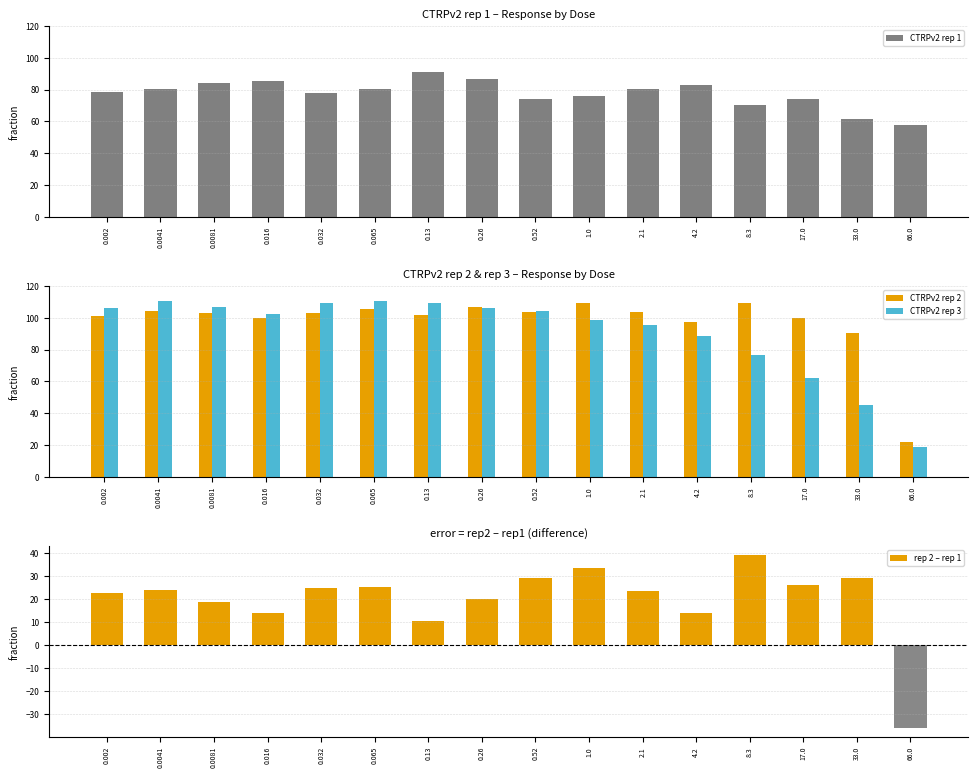

How many distinct data groups are displayed?

4